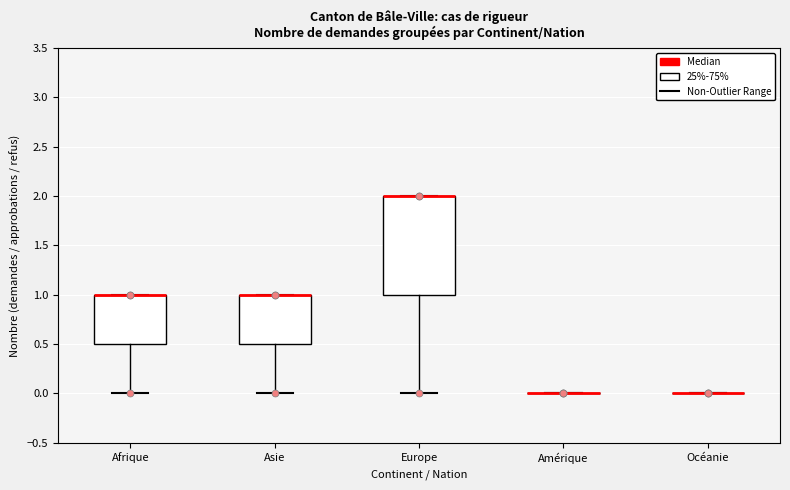

Reading left to right, read every box against the y-axis: the position of its median line, the range the box covers, and the ends of its whiskers. The values are not printed on the chart, so give them approximately, as read against the axis.

Afrique: median 1.0 (drawn on the box's upper edge), box 0.5 to 1.0, whiskers 0.0 to 1.0
Asie: median 1.0 (drawn on the box's upper edge), box 0.5 to 1.0, whiskers 0.0 to 1.0
Europe: median 2.0 (drawn on the box's upper edge), box 1.0 to 2.0, whiskers 0.0 to 2.0
Amérique: box collapsed to a line at 0.0, whiskers 0.0 to 0.0
Océanie: box collapsed to a line at 0.0, whiskers 0.0 to 0.0